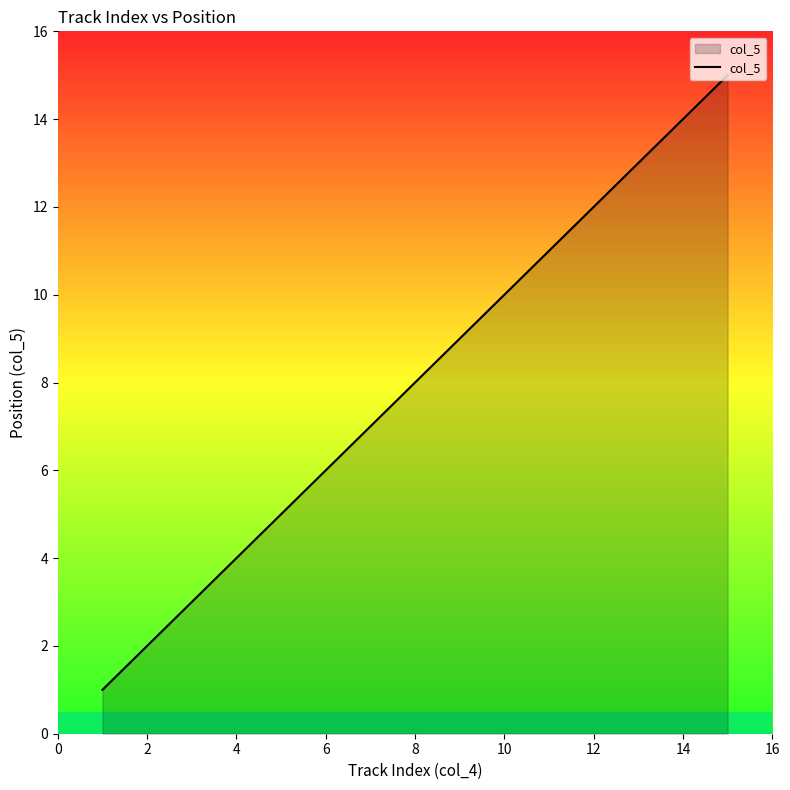

What is the maximum value shown in the chart?

15